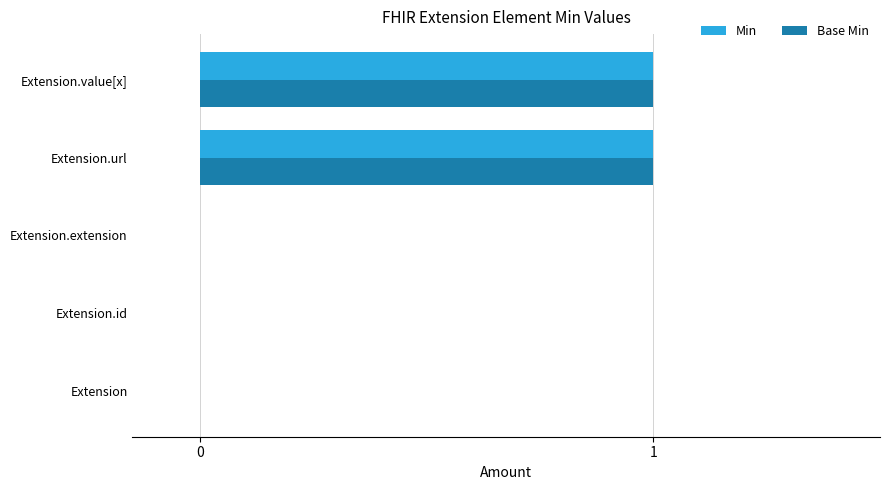

Count the number of categories in the chart.

5